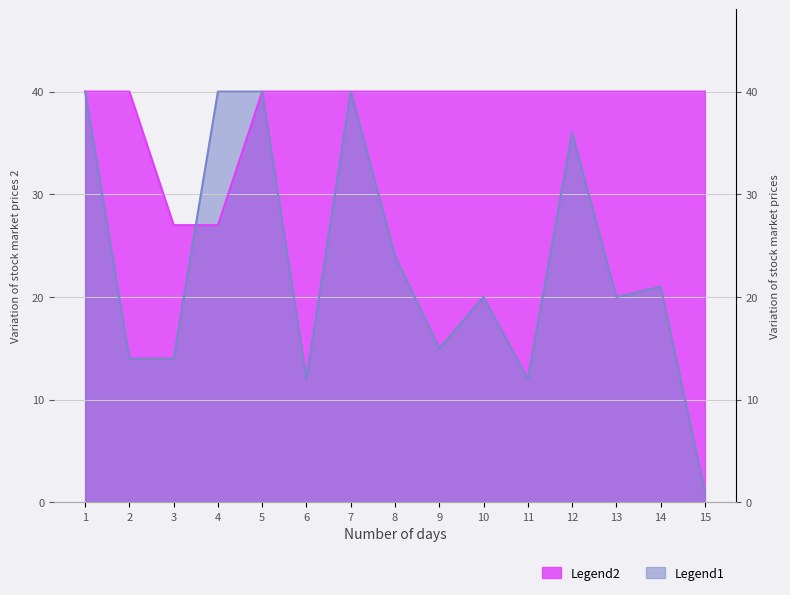

Which series has the widest spread of values?

Legend1